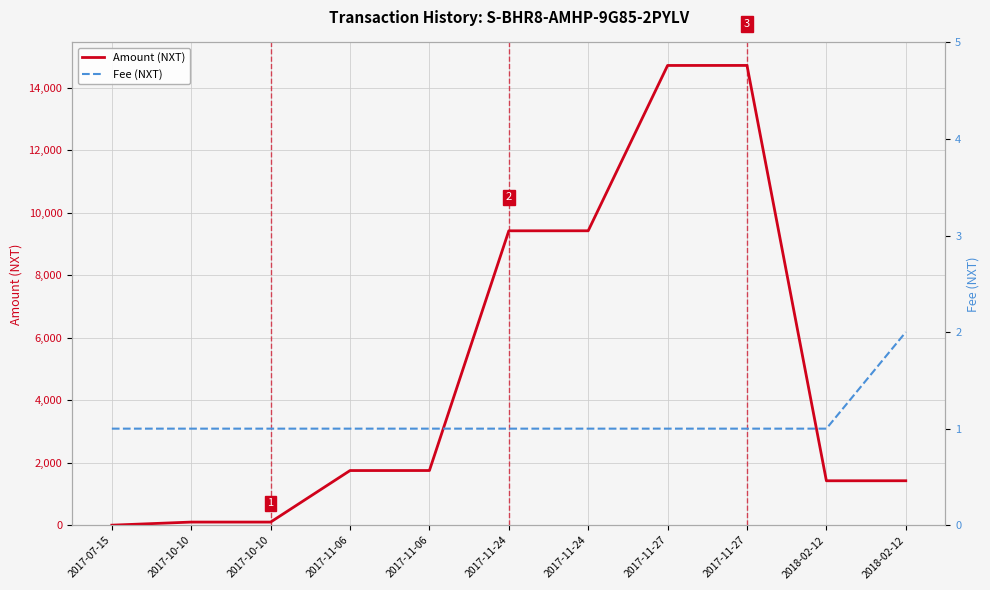

Which category has the highest value in the Amount (NXT) series?

2017-11-27